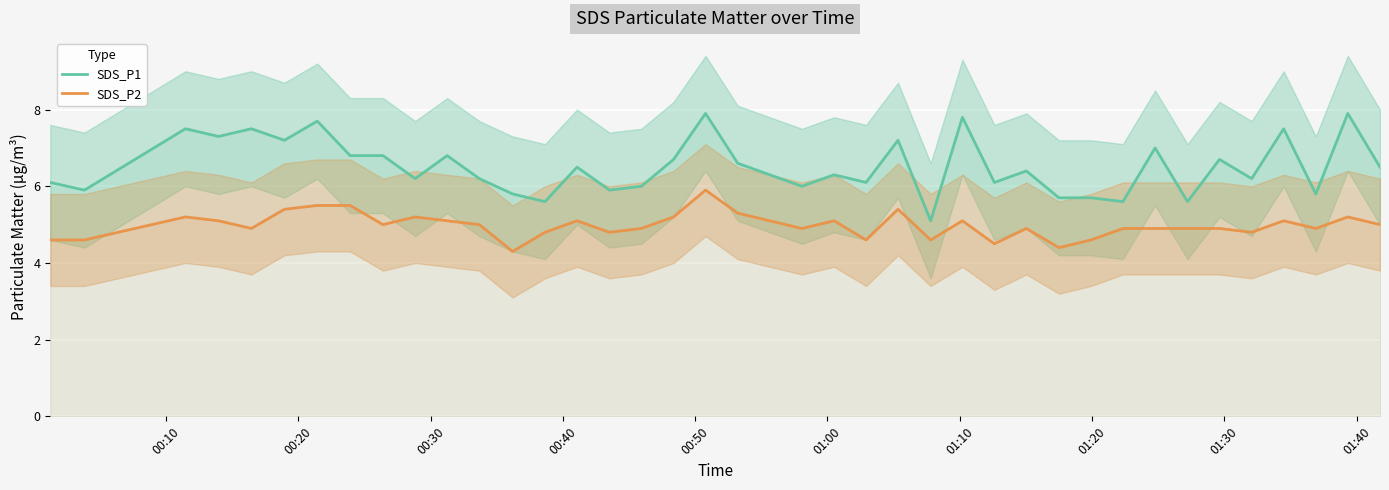

What is the value of the SDS_P1 point at the 28th from the left?

6.1